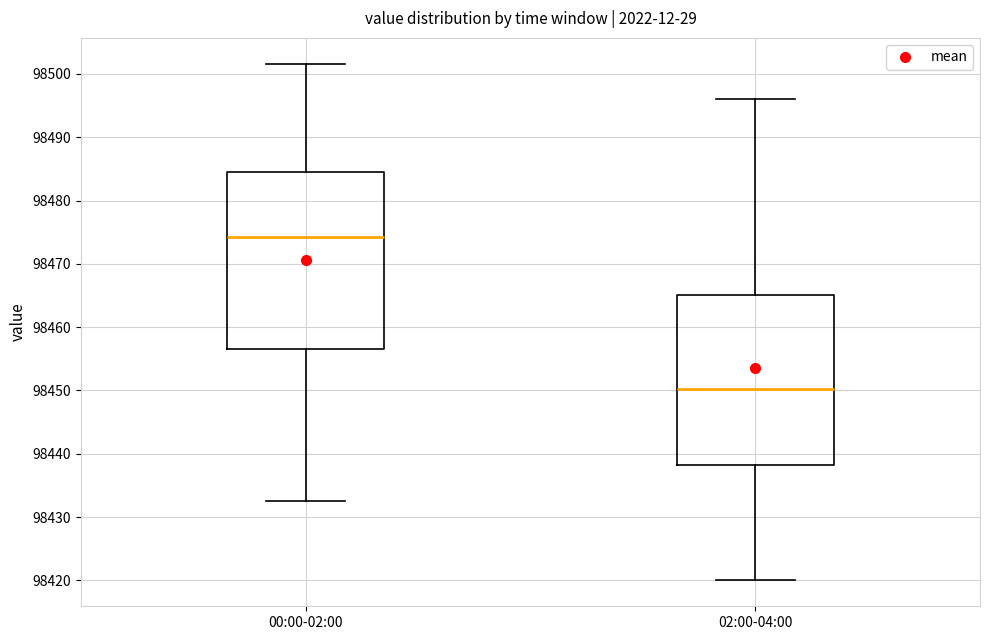

Which box is the tallest, from its lower edge to its upper edge?

00:00-02:00